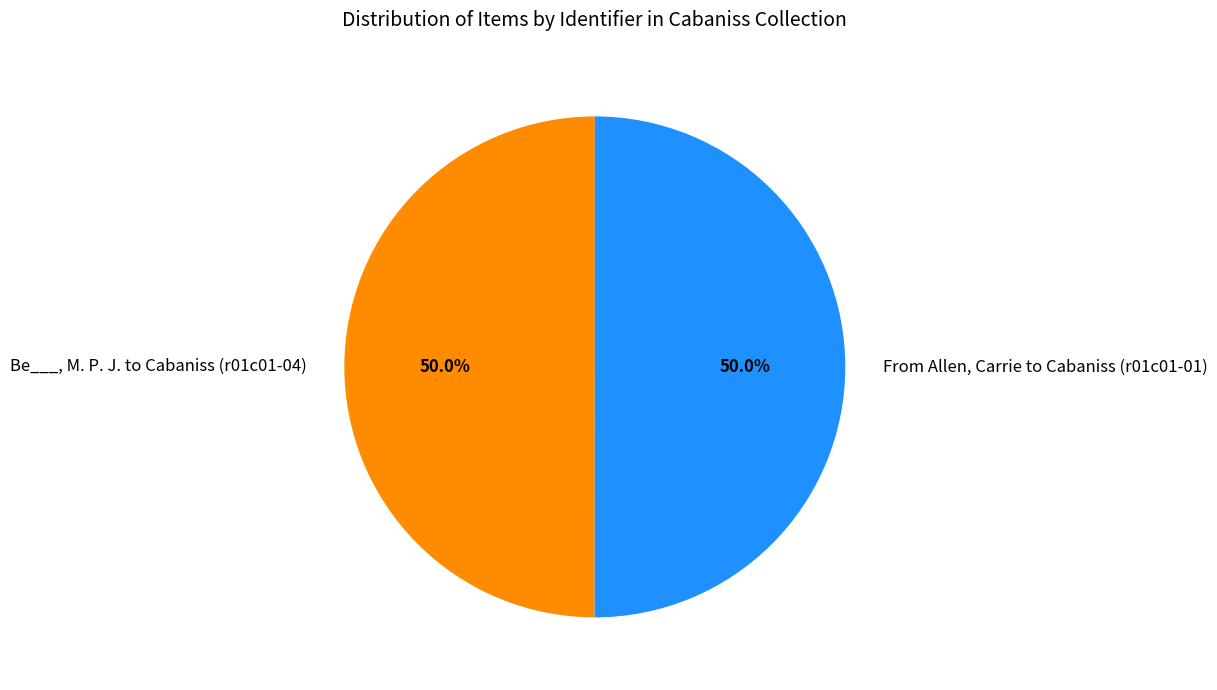

Count the number of slices in the pie.

2